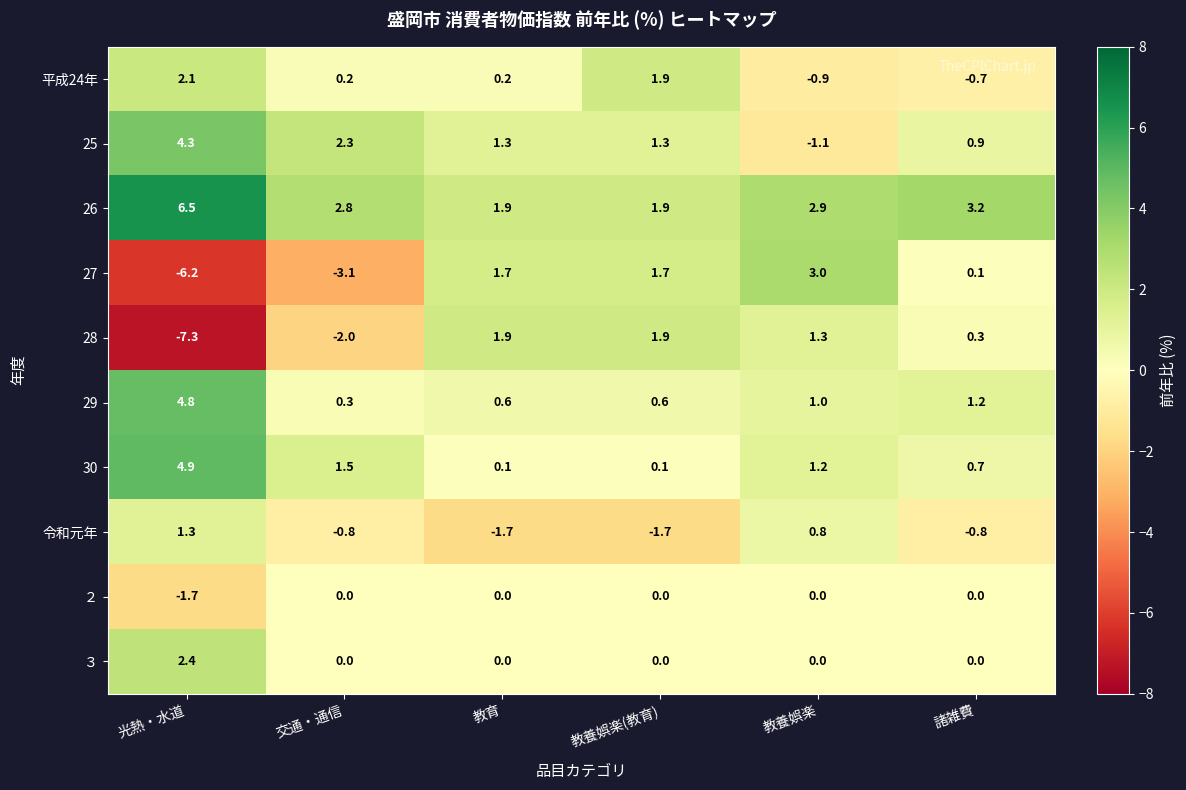

At which category is the sum across all series the highest?

光熱・水道